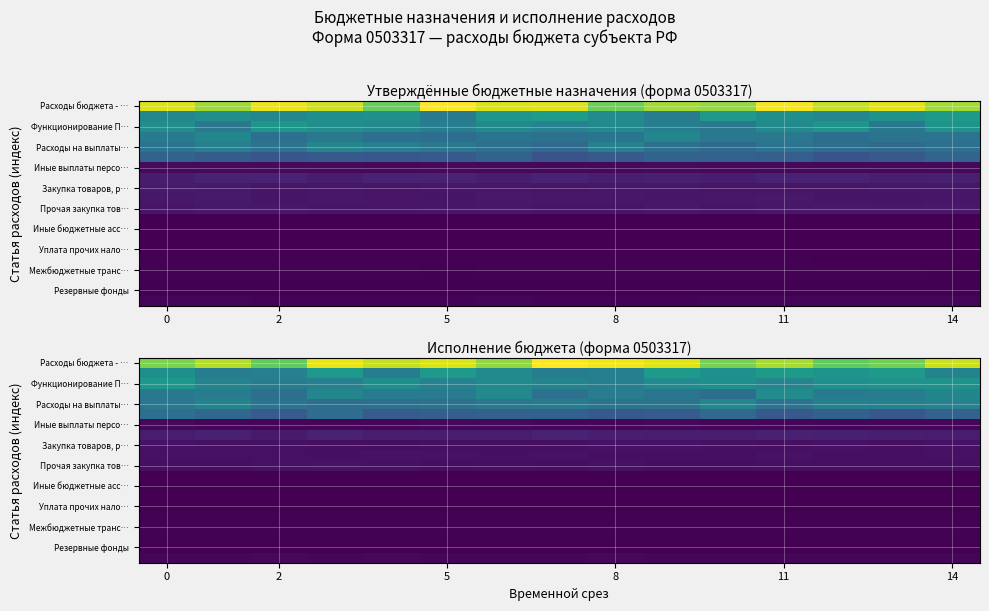

What is the difference between the highest and lowest values at 11?

8218893.4